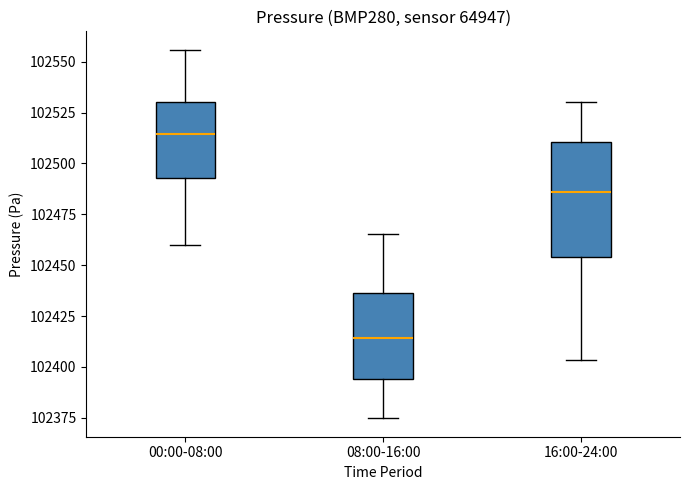

Where does the lower whisker of the box for 08:00-16:00 end on the y-axis? The values are not printed on the chart, so give them approximately, as read against the axis.

102375